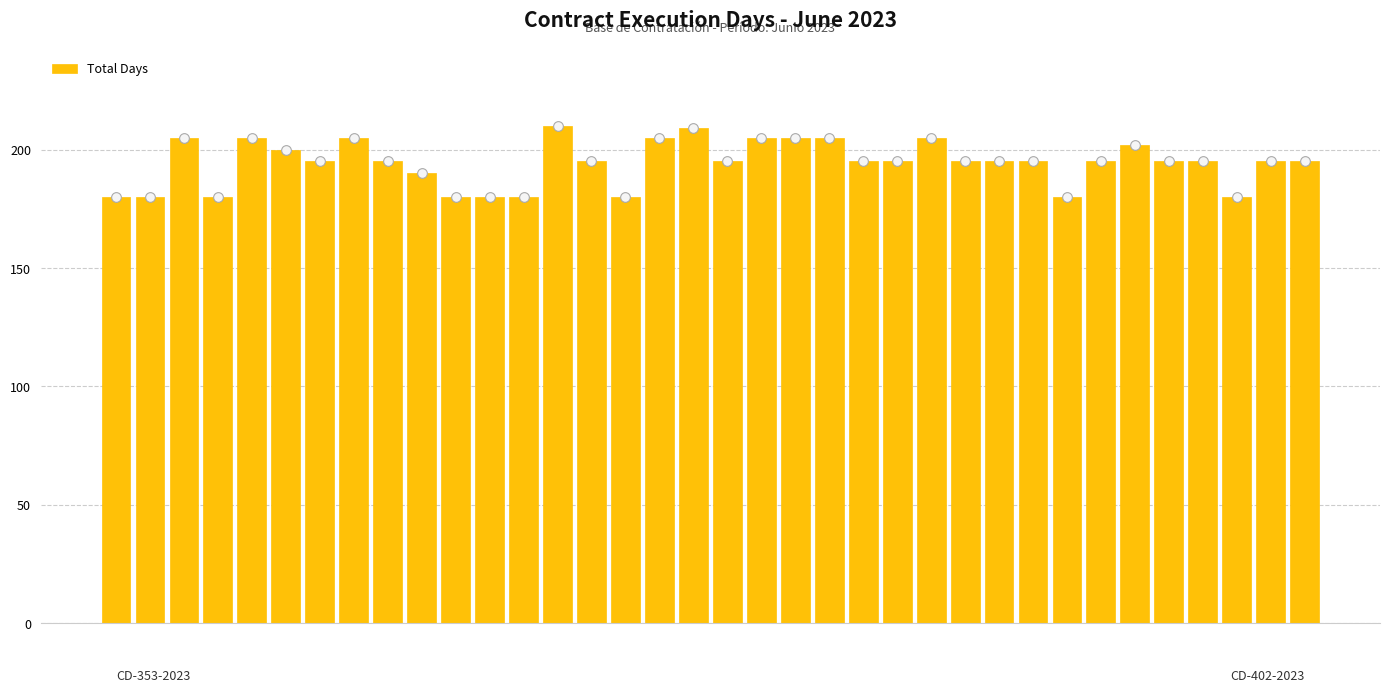

What is the value of the 16th bar from the left?

180